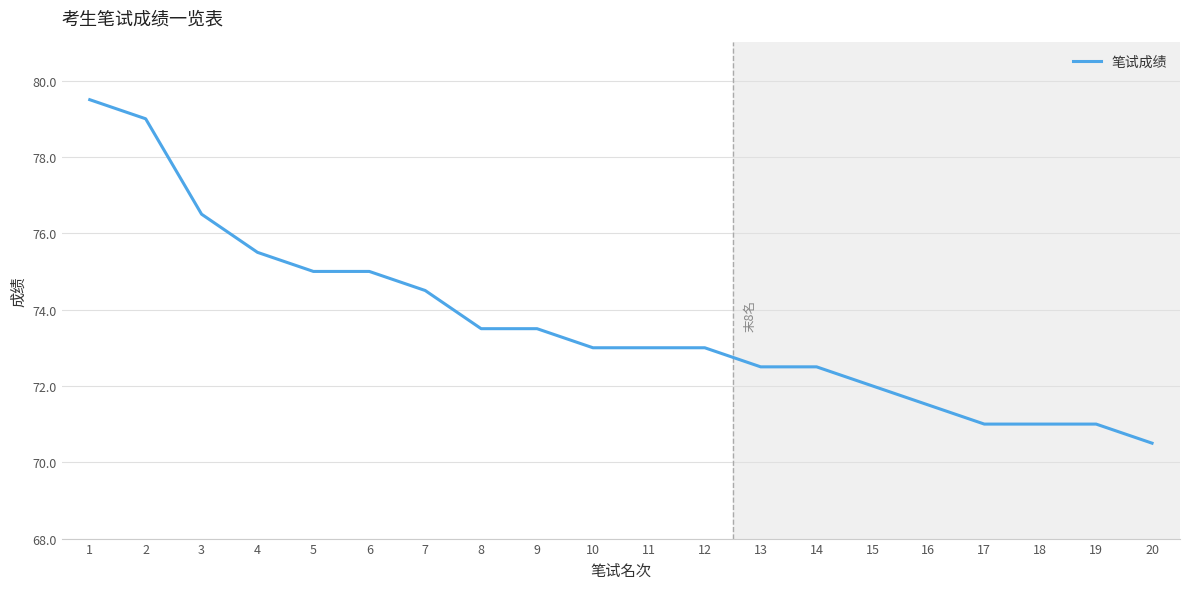

How many lines are shown in the chart?

1